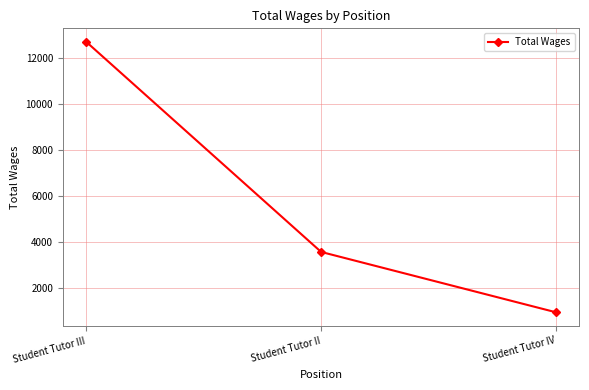

How many values are below 3555?

1